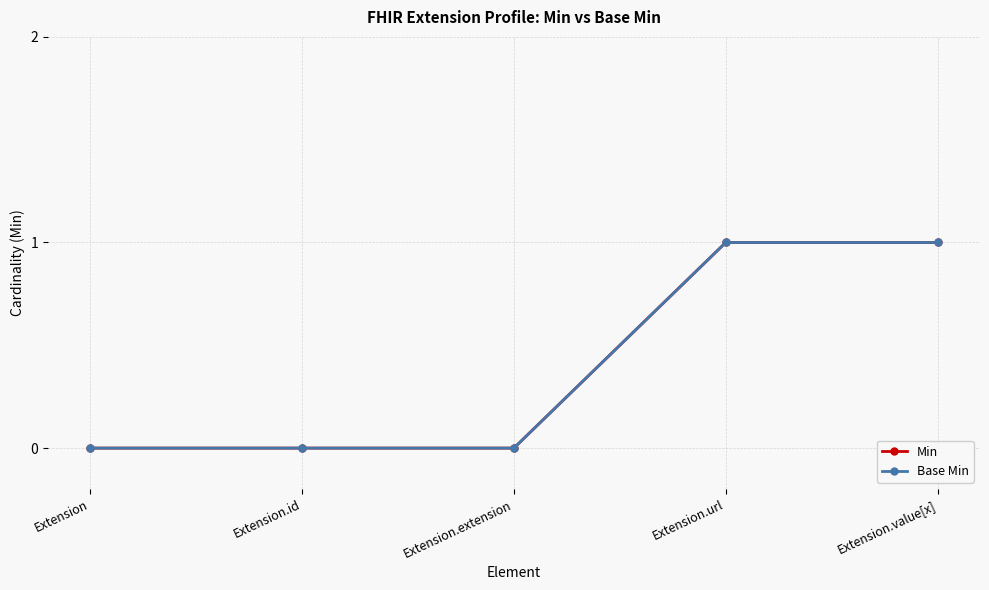

True or false: Min and Base Min cross at least once.

False